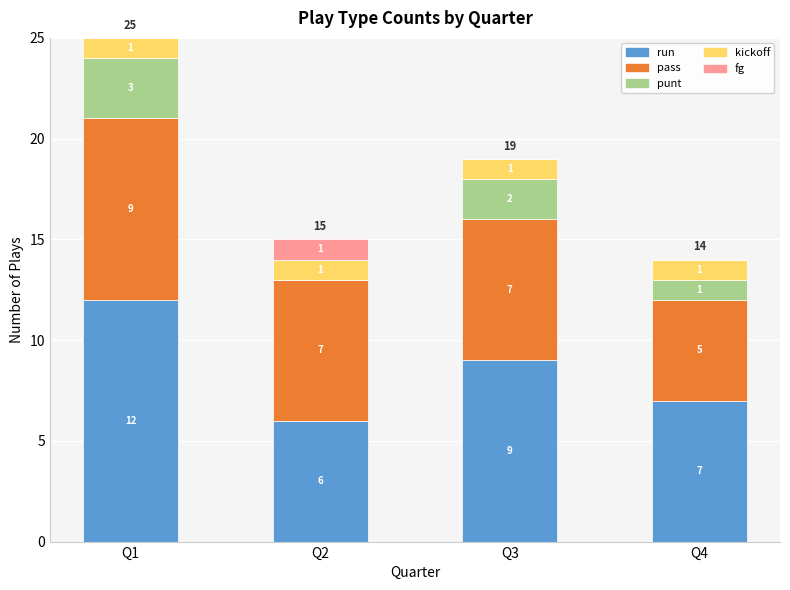

What is the total value across all series at Q4?

14